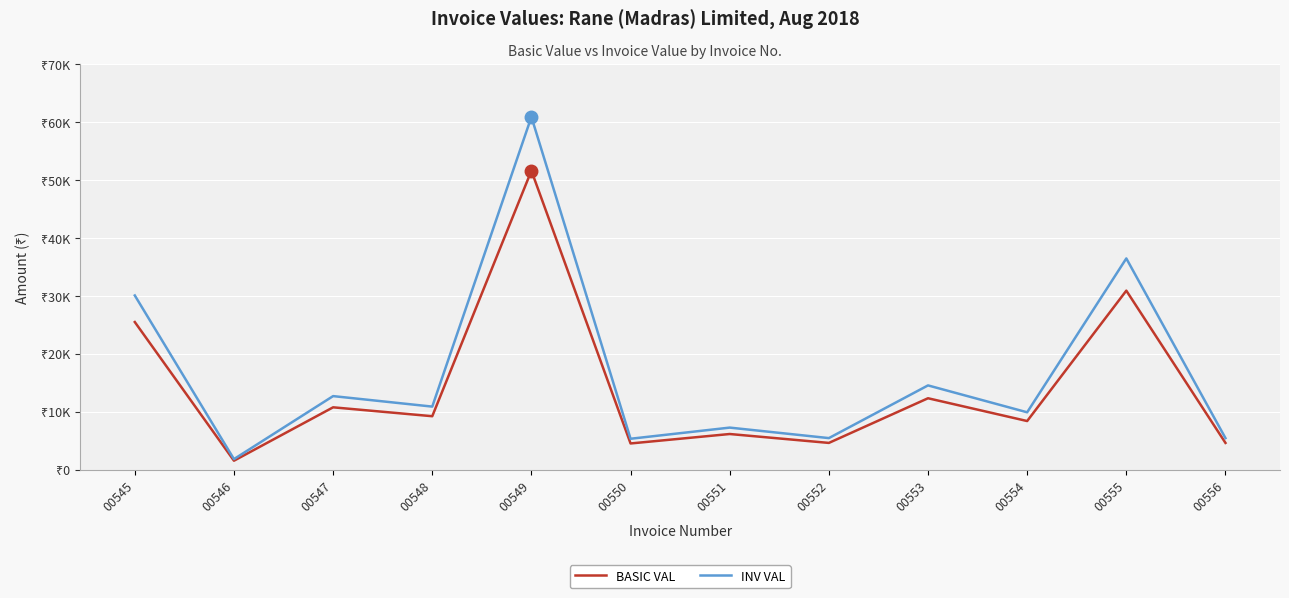

Which series has the largest total across all categories?

INV VAL